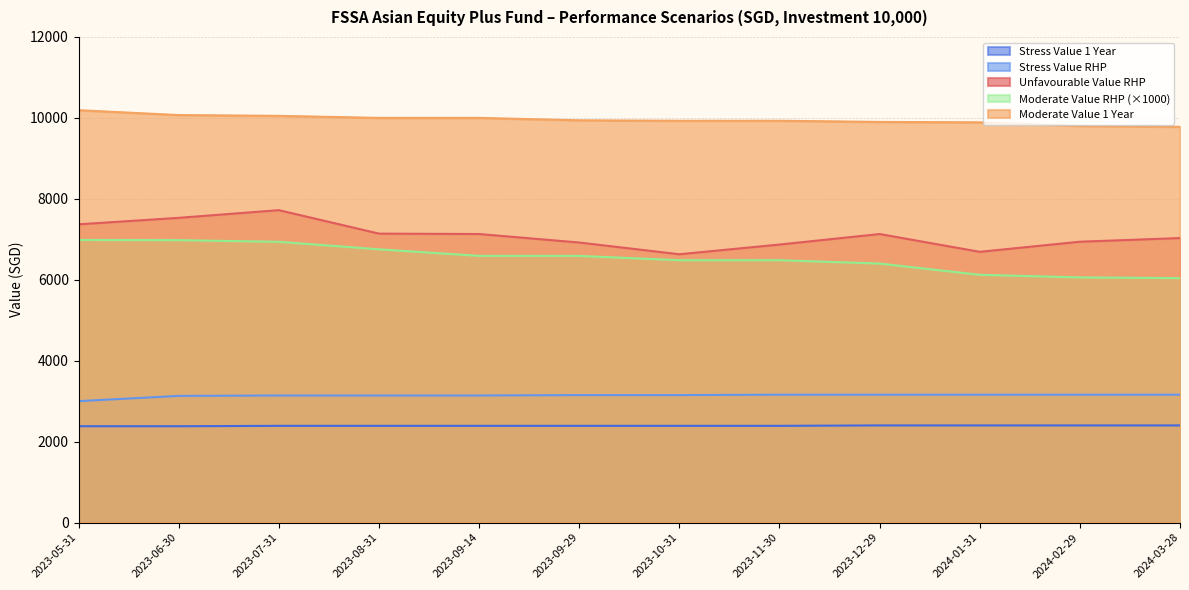

What are all the series names shown in the legend?

Stress Value 1 Year, Stress Value RHP, Unfavourable Value RHP, Moderate Value RHP (×1000), Moderate Value 1 Year